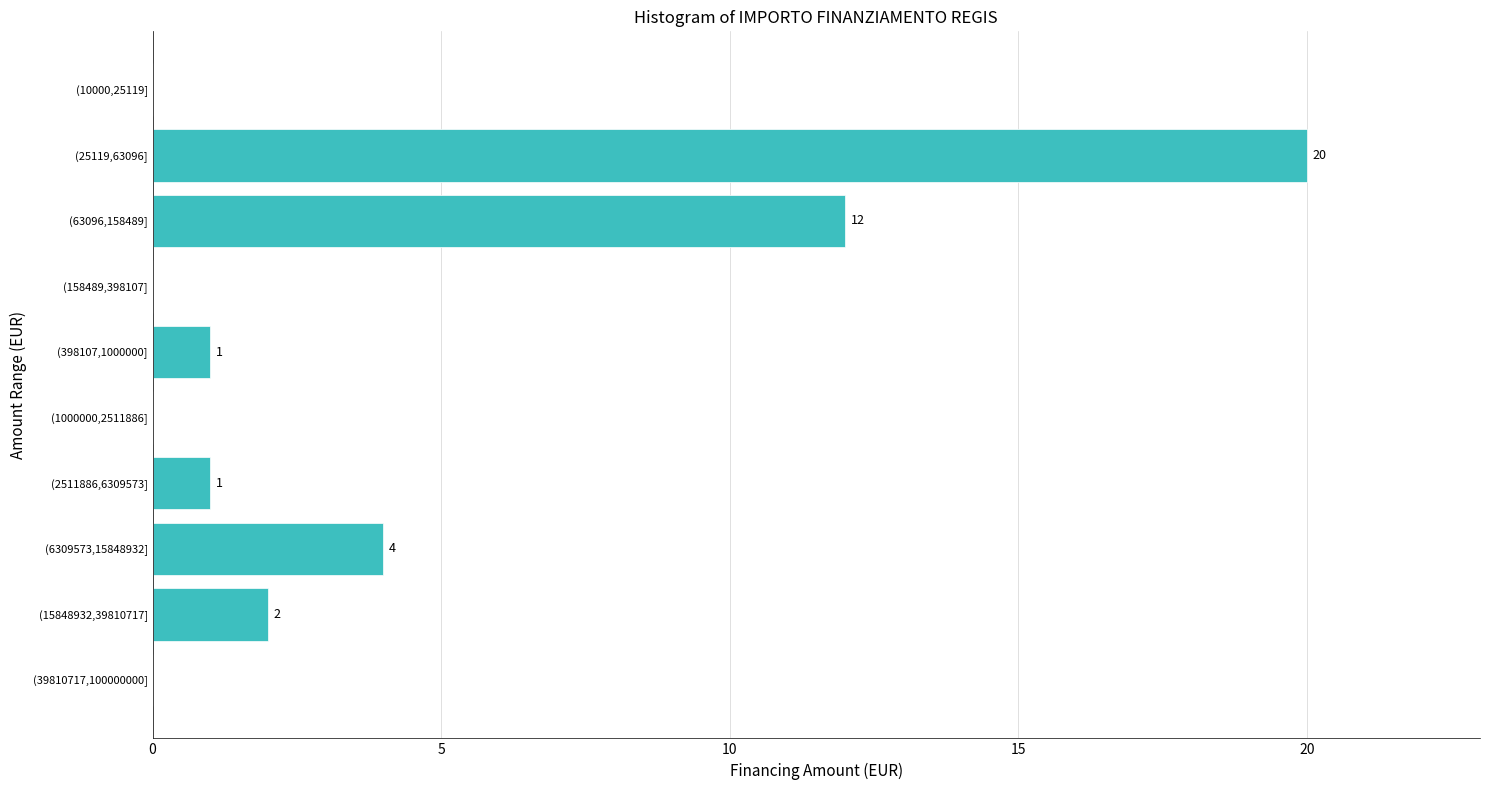

Reading bottom to top, transcribe all the data shown in this chart.

(39810717,100000000]=0	(15848932,39810717]=2	(6309573,15848932]=4	(2511886,6309573]=1	(1000000,2511886]=0	(398107,1000000]=1	(158489,398107]=0	(63096,158489]=12	(25119,63096]=20	(10000,25119]=0